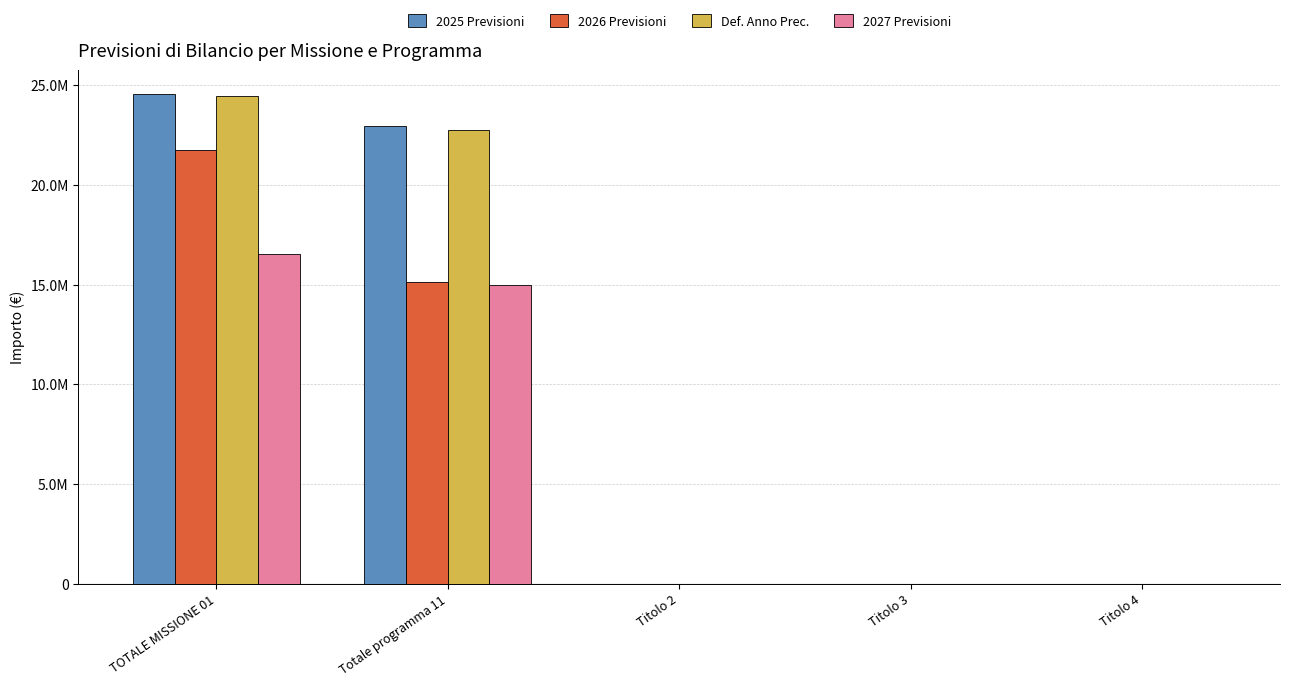

Are the bars grouped side by side (vs. stacked)?

Yes